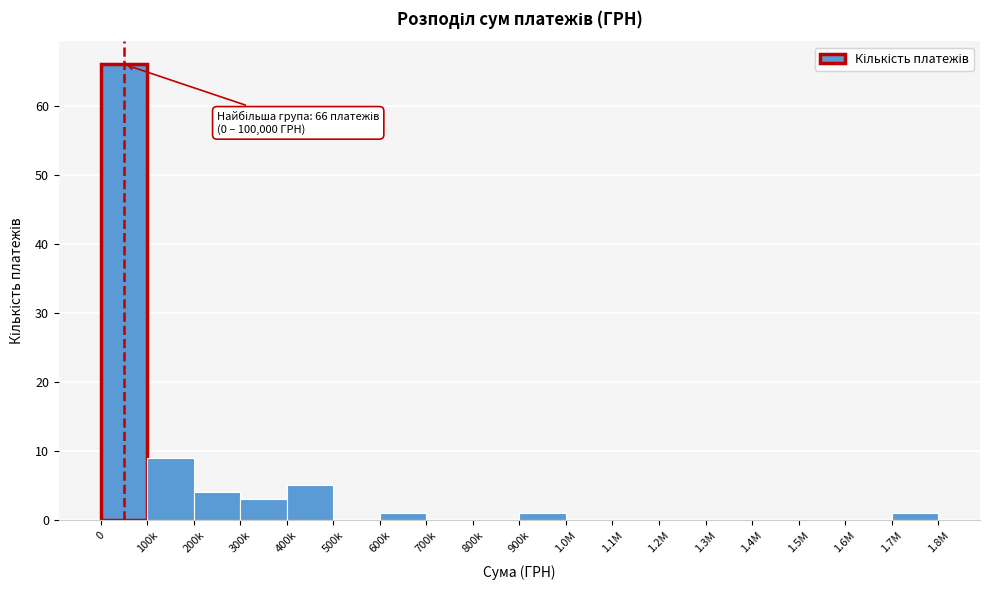

Reading left to right, extract all data points from this chart.

0=66	100k=9	200k=4	300k=3	400k=5	500k=0	600k=1	700k=0	800k=0	900k=1	1.0M=0	1.1M=0	1.2M=0	1.3M=0	1.4M=0	1.5M=0	1.6M=0	1.7M=1